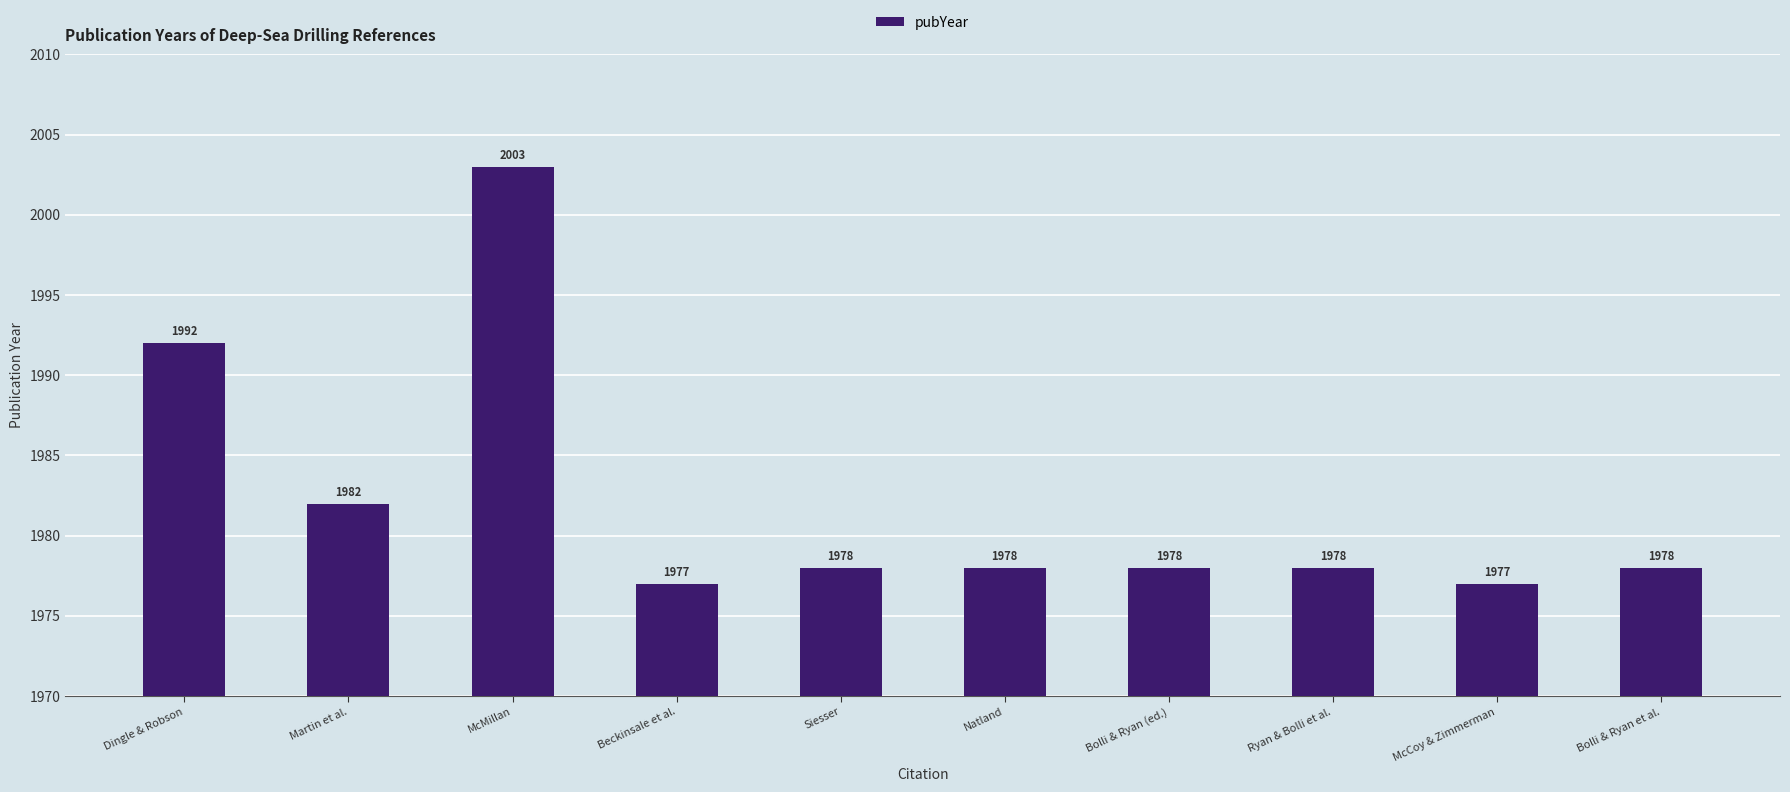

Where does the data first go above 1978?

Dingle & Robson